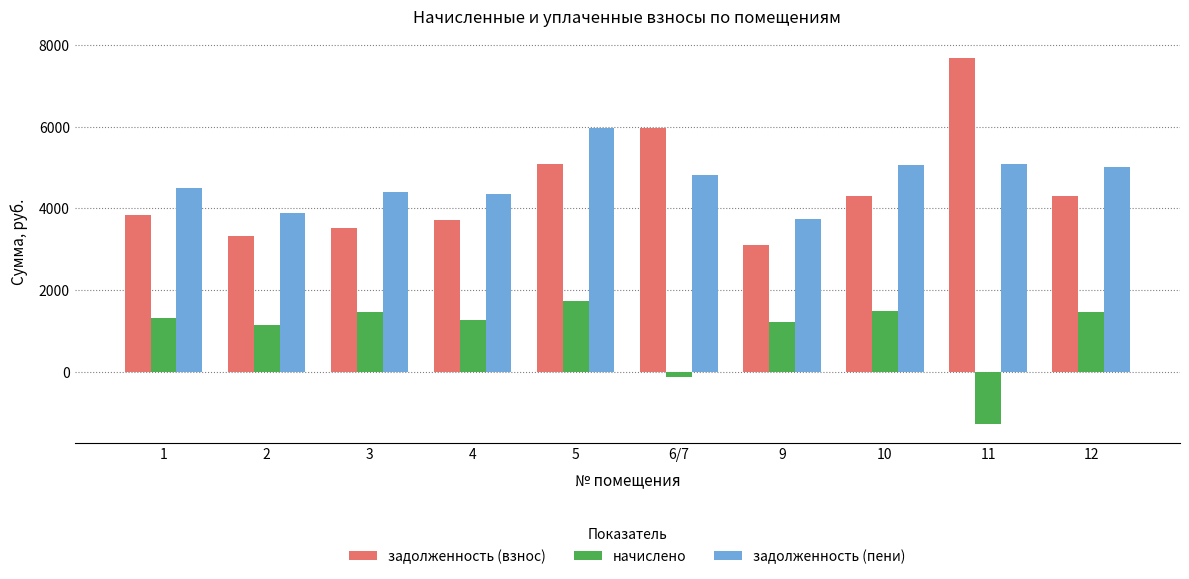

Is the value of задолженность (взнос) at 3 greater than the value of задолженность (пени) at 9?

No